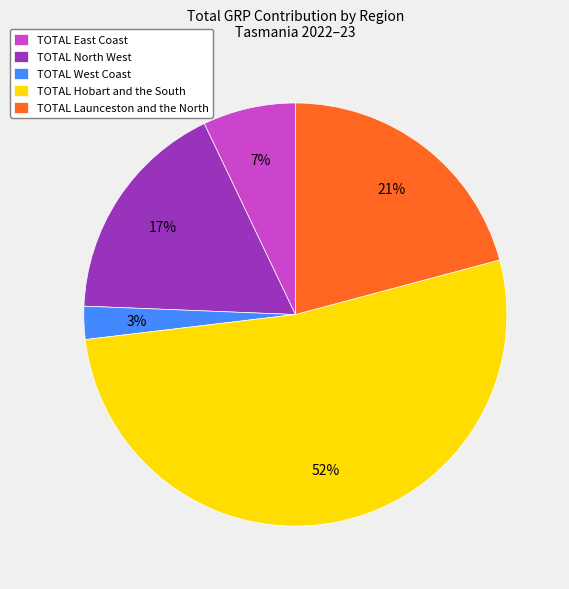

To the nearest percent, what is the difference between the TOTAL West Coast and TOTAL Launceston and the North slice percentages?

18%